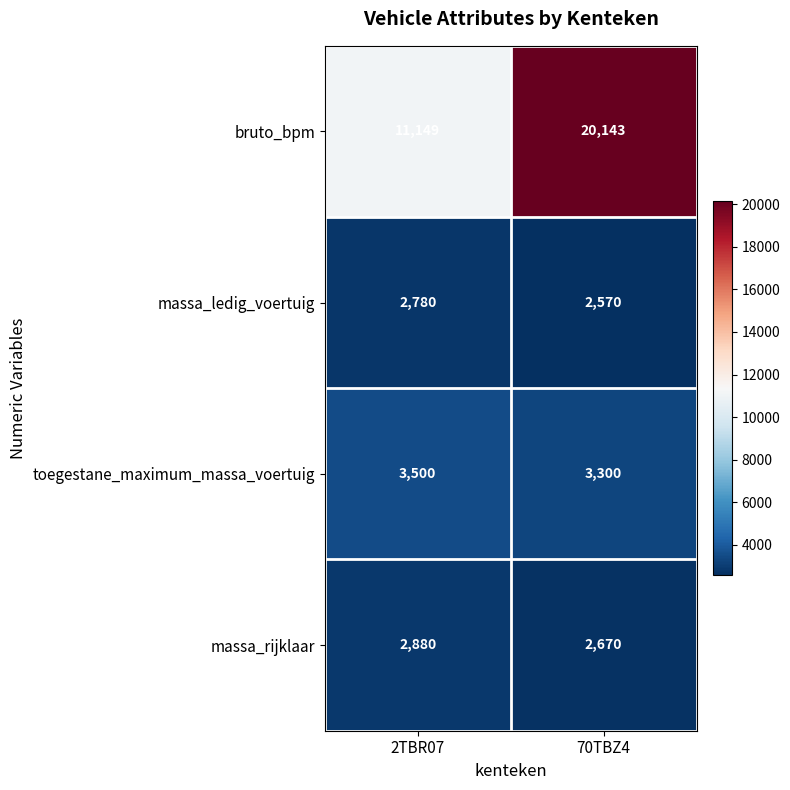

Reading right to left, transcribe all the data shown in this chart.

bruto_bpm: 70TBZ4=20143	2TBR07=11149
massa_ledig_voertuig: 70TBZ4=2570	2TBR07=2780
toegestane_maximum_massa_voertuig: 70TBZ4=3300	2TBR07=3500
massa_rijklaar: 70TBZ4=2670	2TBR07=2880